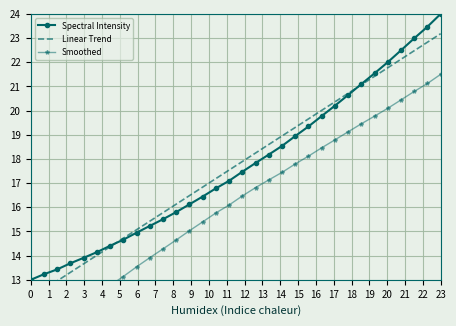

True or false: Spectral Intensity has more than 1 interior local peaks.

False